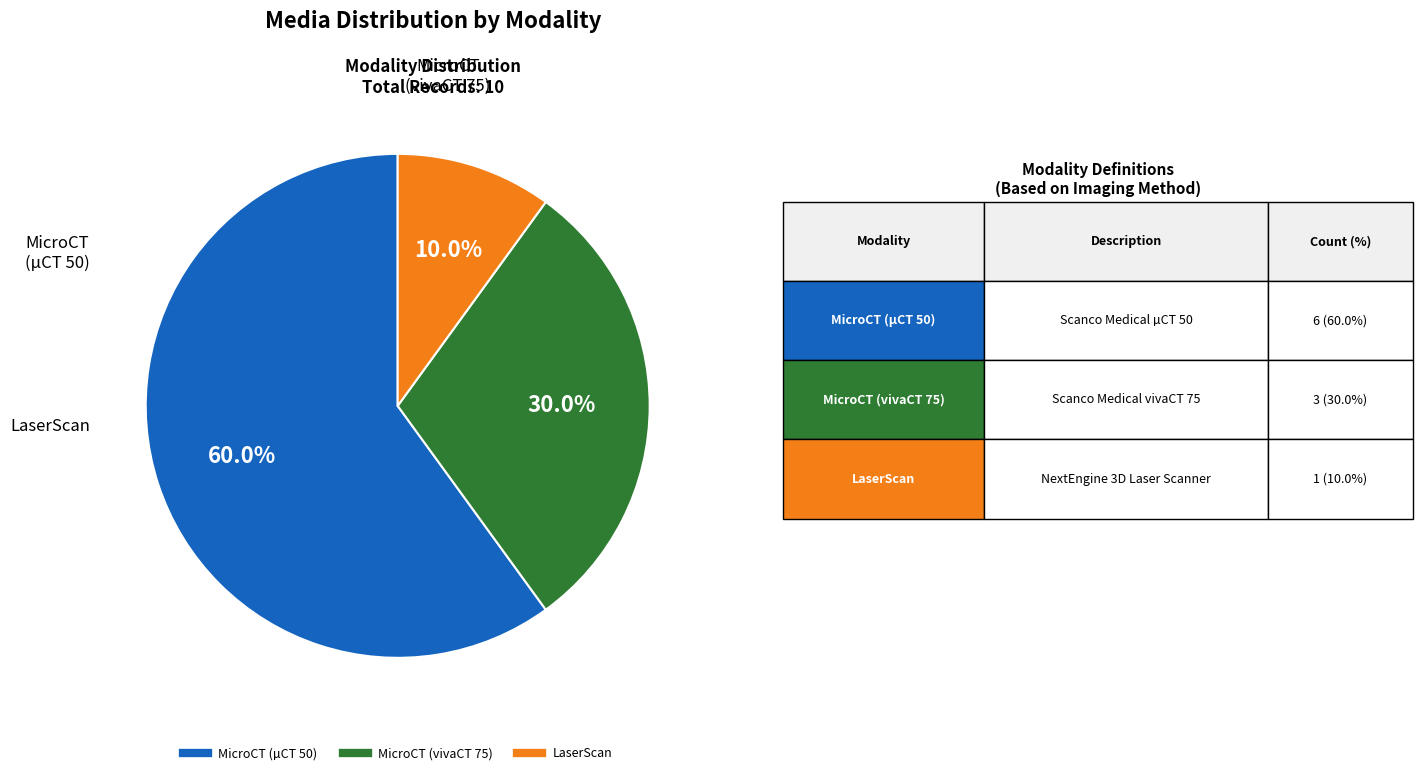

Does any single category account for the majority?

Yes